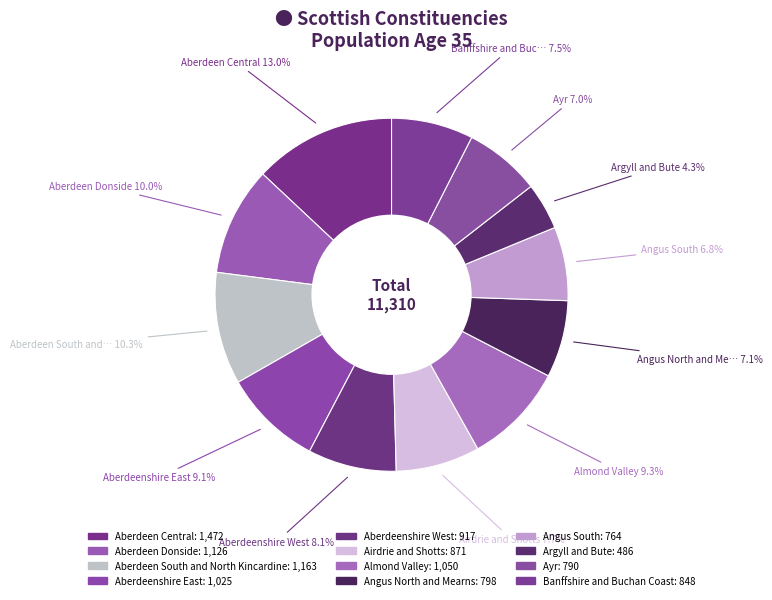

Which slice is the largest?

Aberdeen Central